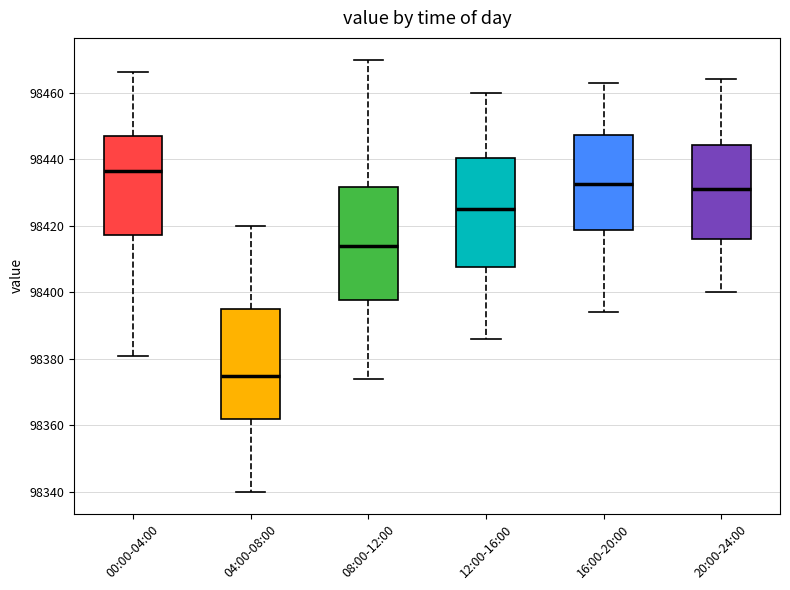

Where is the upper edge of the box for 20:00-24:00 on the y-axis? The values are not printed on the chart, so give them approximately, as read against the axis.

98444